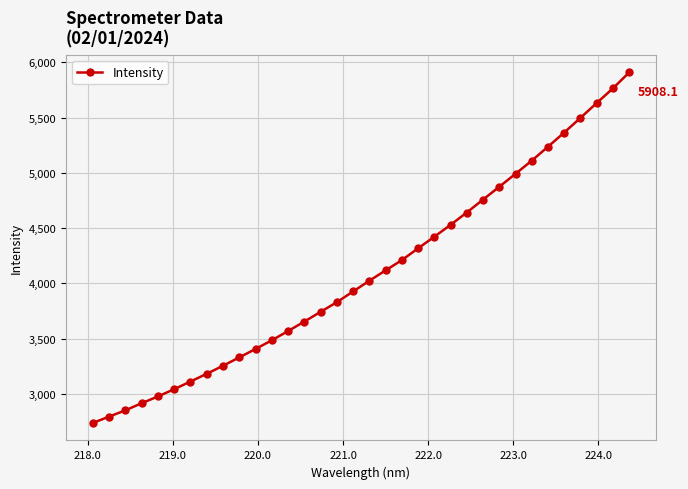

What is the value of the 34th point from the left?

5908.1